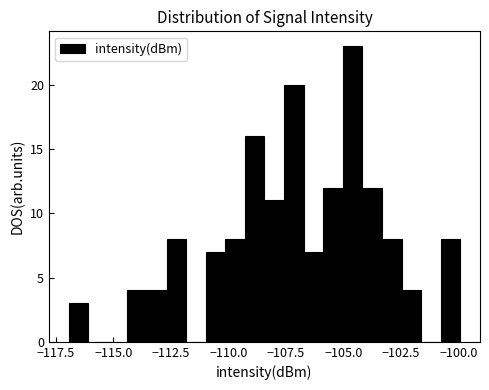

Around what value on the x-axis is the tallest bar? Give the approximate position of its centre, as read against the axis.

-104.5